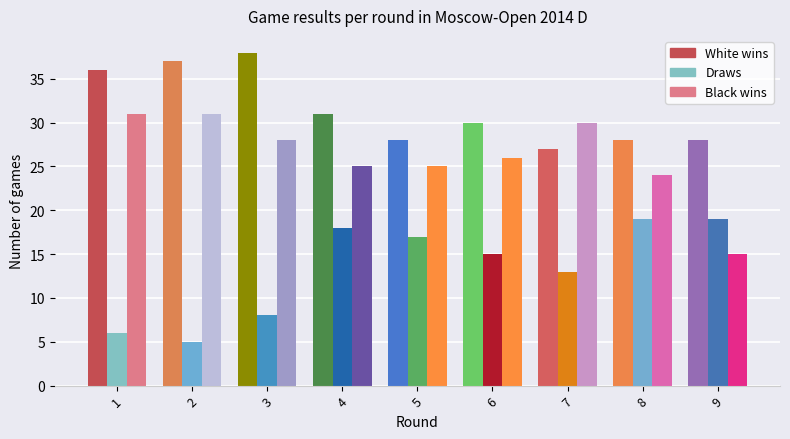

Which series changed the most between 4 and 6?

Draws